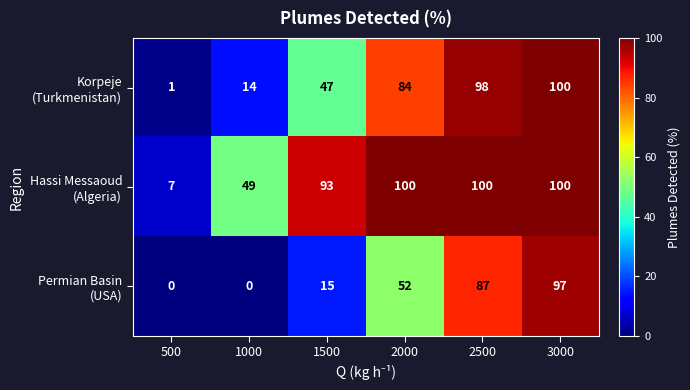

At how many categories does at least one series exceed 73?

4